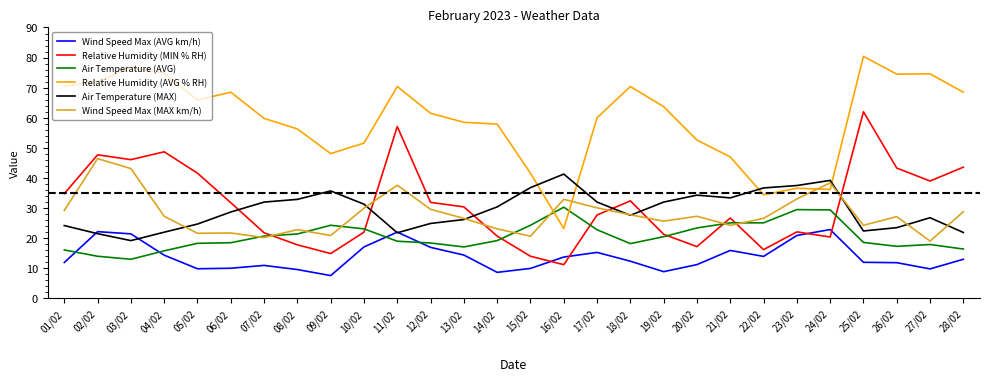

What are all the series names shown in the legend?

Wind Speed Max (AVG km/h), Relative Humidity (MIN % RH), Air Temperature (AVG), Relative Humidity (AVG % RH), Air Temperature (MAX), Wind Speed Max (MAX km/h)